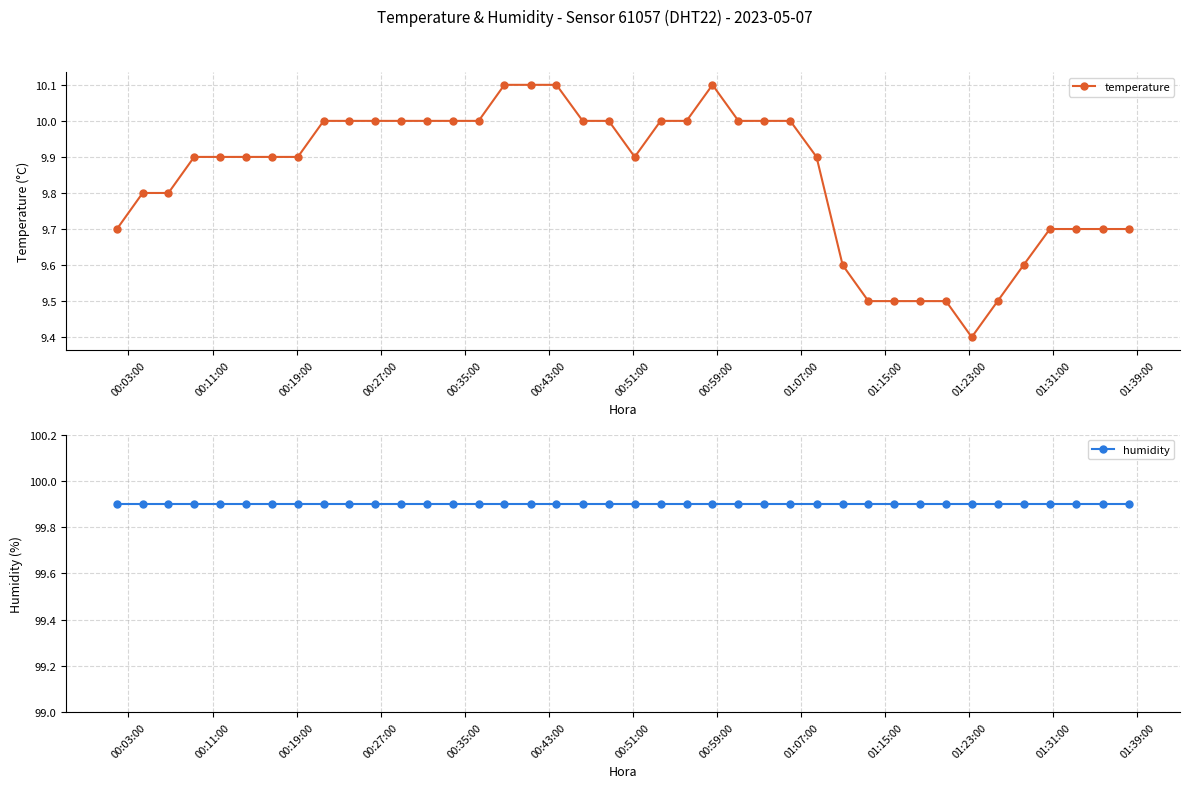

What is the value of the temperature point at the 5th from the left?

9.9